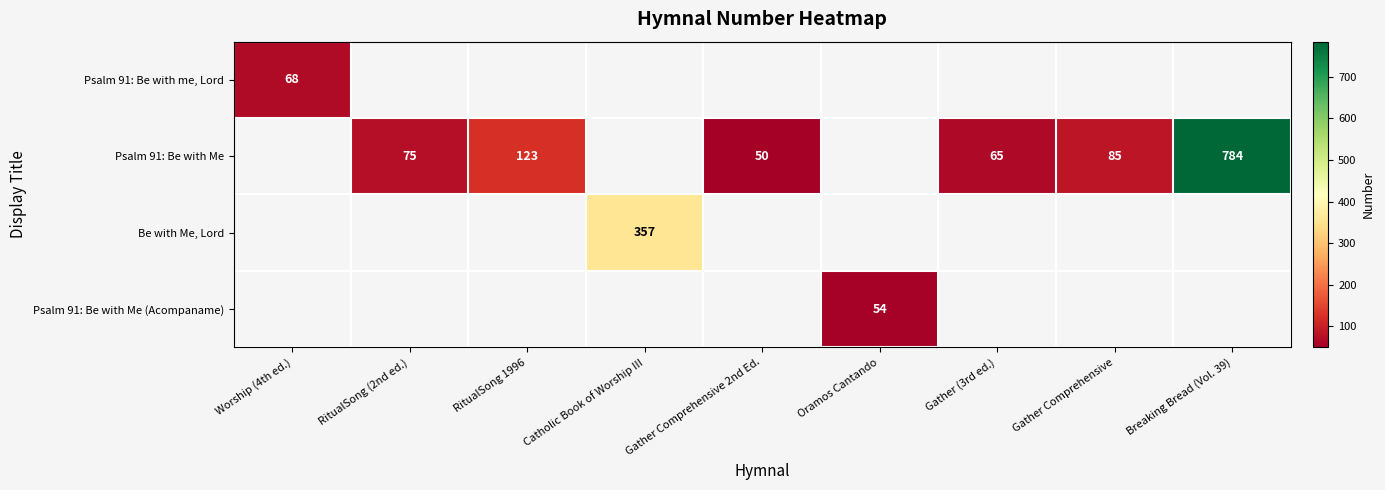

The Psalm 91: Be with Me series shows 193 at RitualSong 1996. True or false?

False